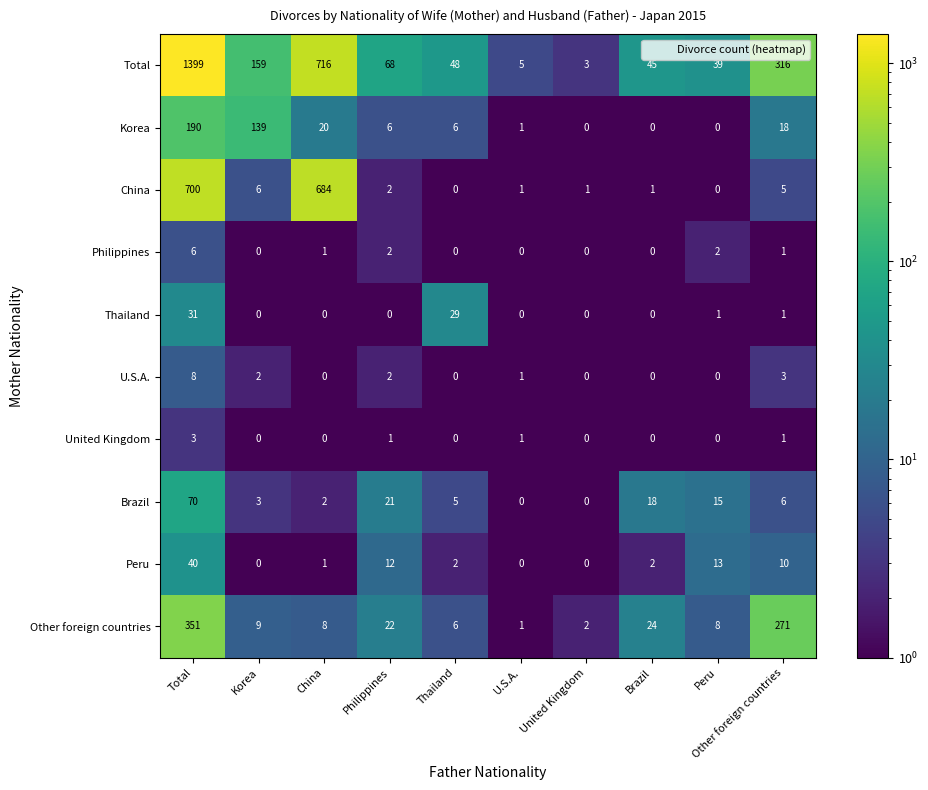

Which series changed the most between China and Philippines?

China